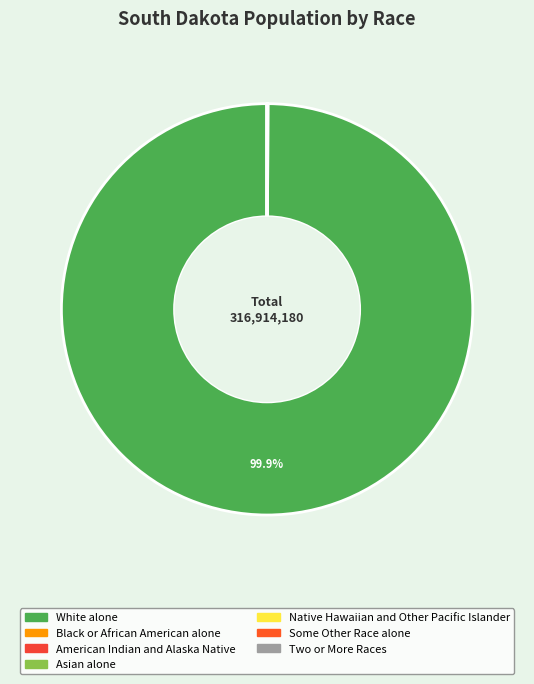

Combined, what portion of the pie is American Indian and Alaska Native and White alone?

100.0%